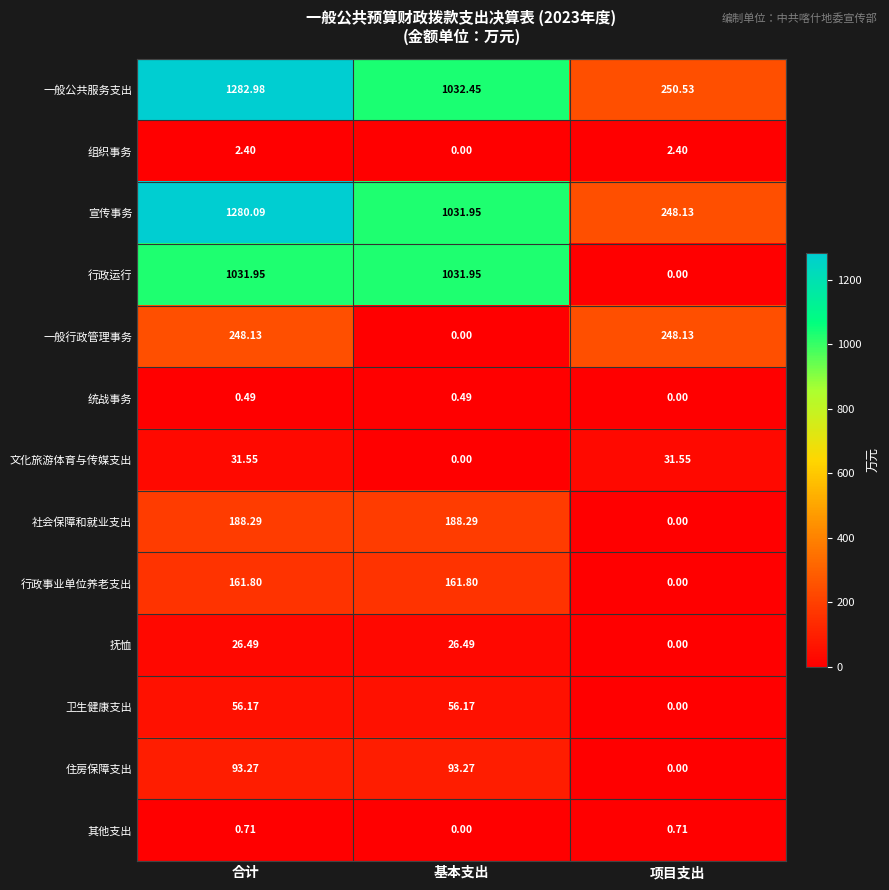

Which series has the largest total across all categories?

一般公共服务支出